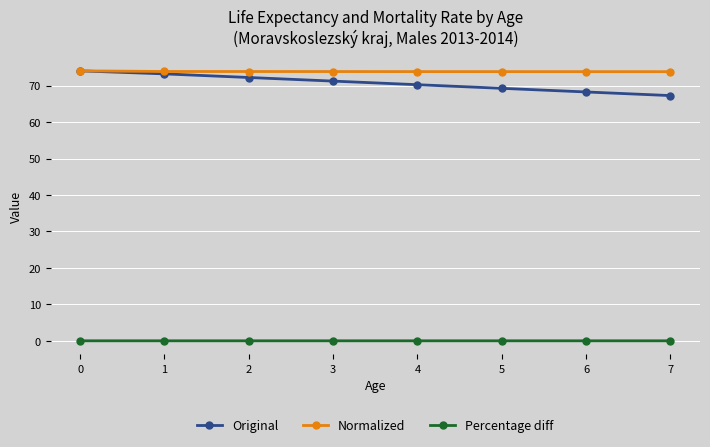

At how many categories does at least one series exceed 73?

8